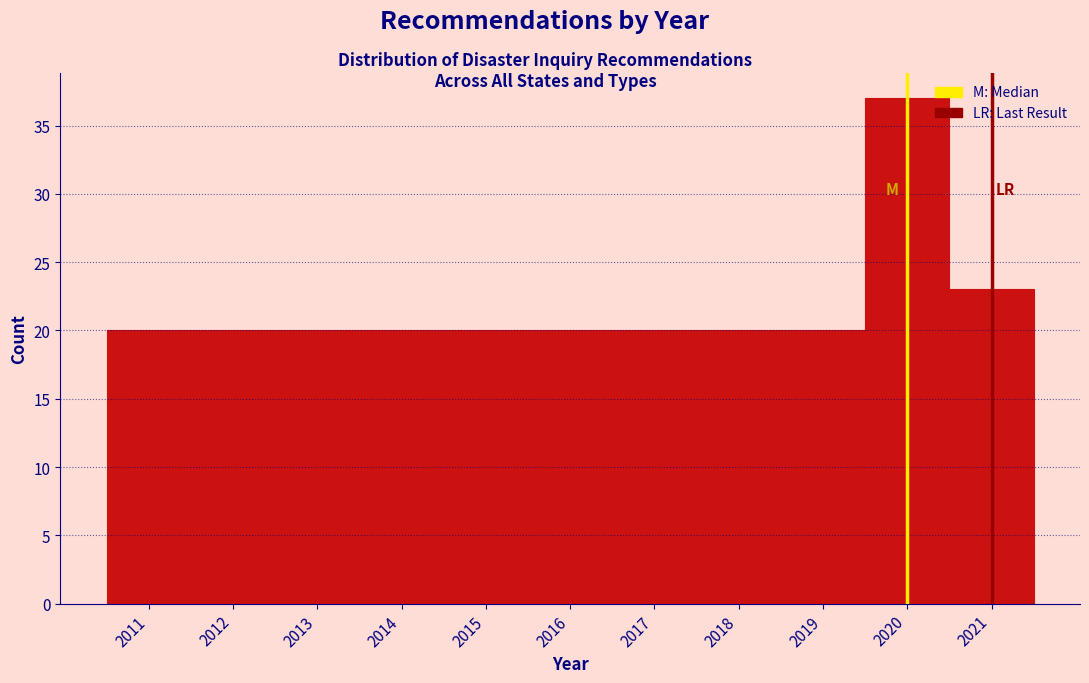

Which range on the x-axis has the tallest bar?

2019.5 to 2020.5